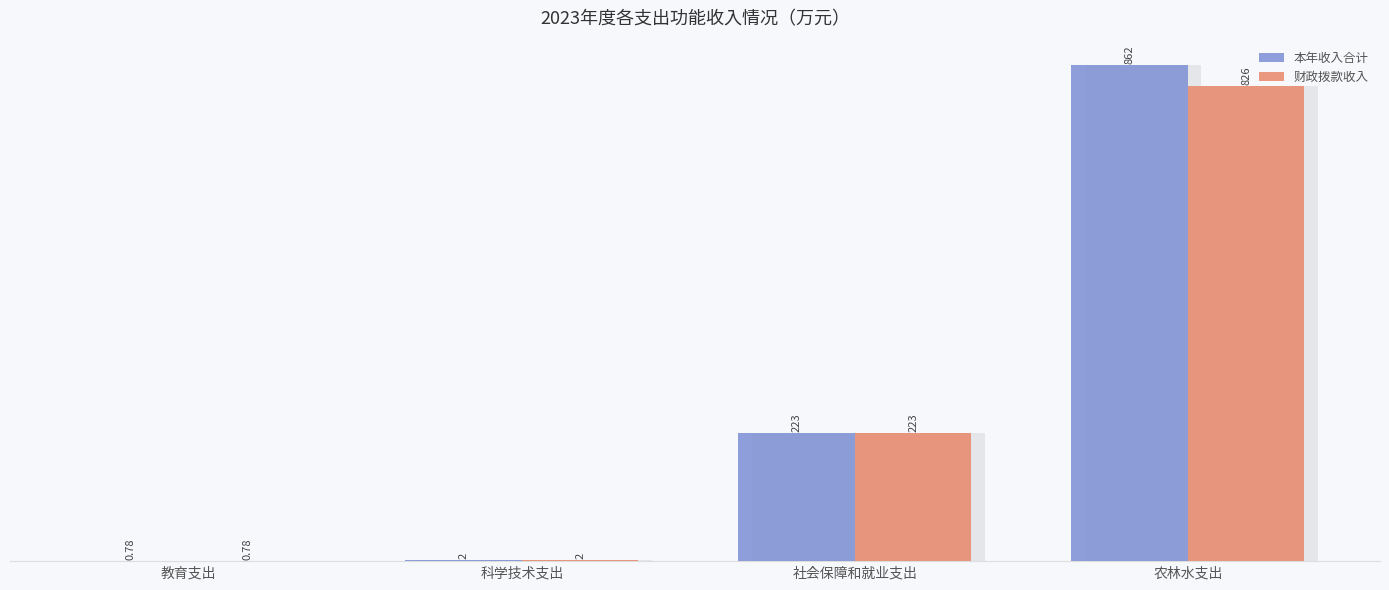

How many data points in 财政拨款收入 are above 222?

2